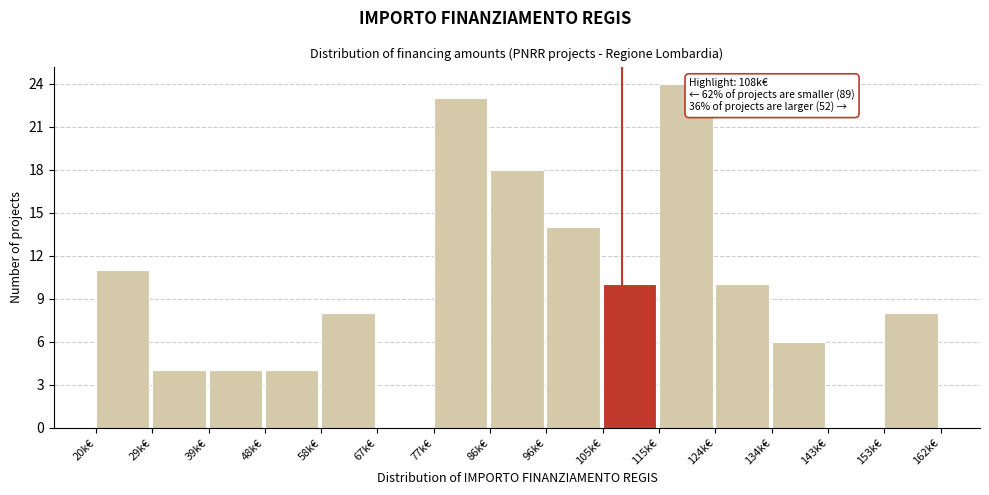

Reading left to right, extract all data points from this chart.

20k€=11	29k€=4	39k€=4	48k€=4	58k€=8	67k€=0	77k€=23	86k€=18	96k€=14	105k€=10	115k€=24	124k€=10	134k€=6	143k€=0	153k€=8